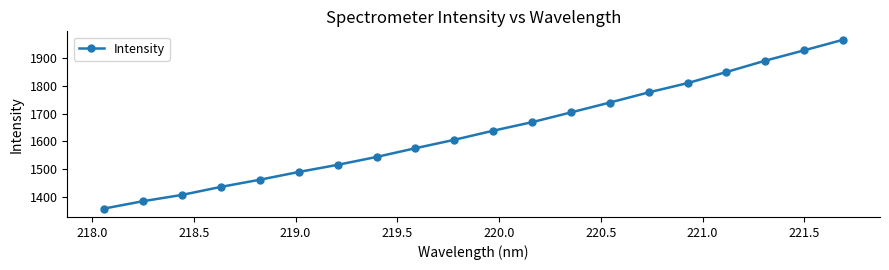

What is the average value?

1637.1